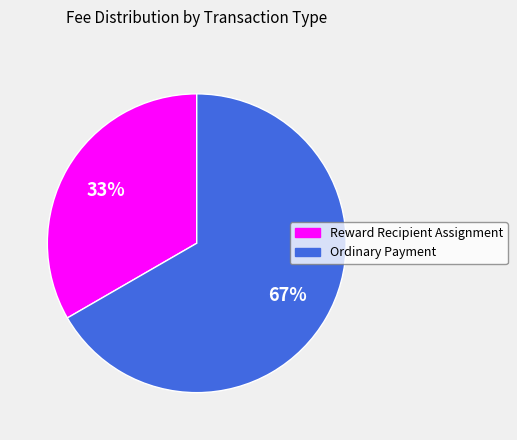

Rank the categories by value from highest to lowest.

Ordinary Payment, Reward Recipient Assignment